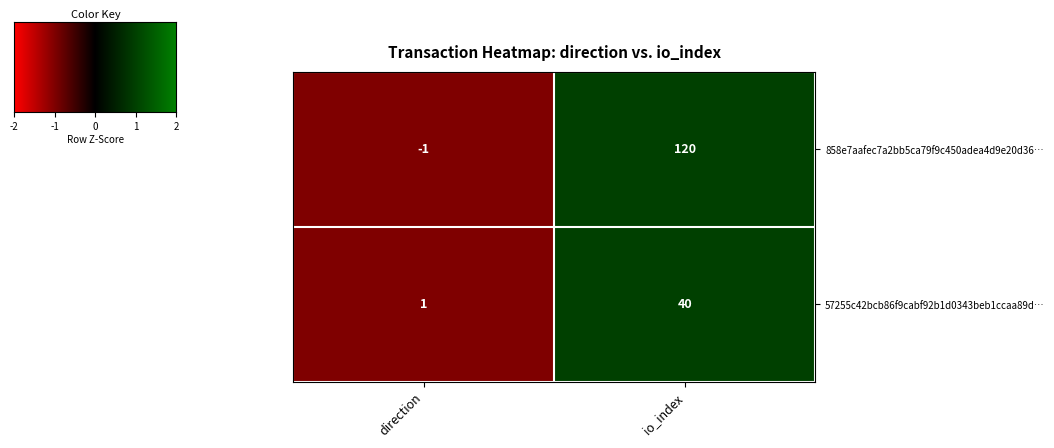

Count the number of data series in this chart.

2